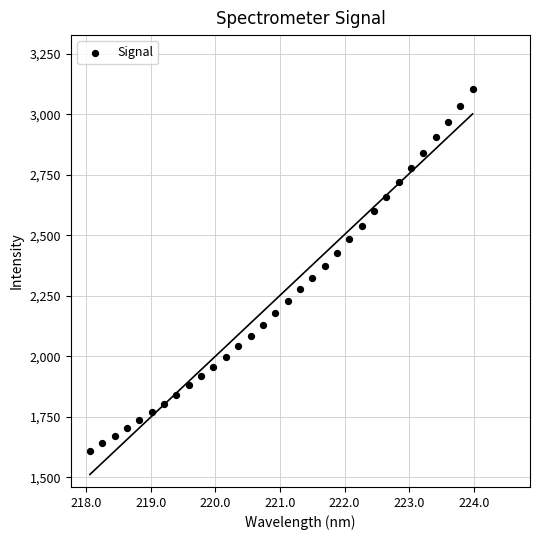

What is the range of X values (max minus min)?

5.9